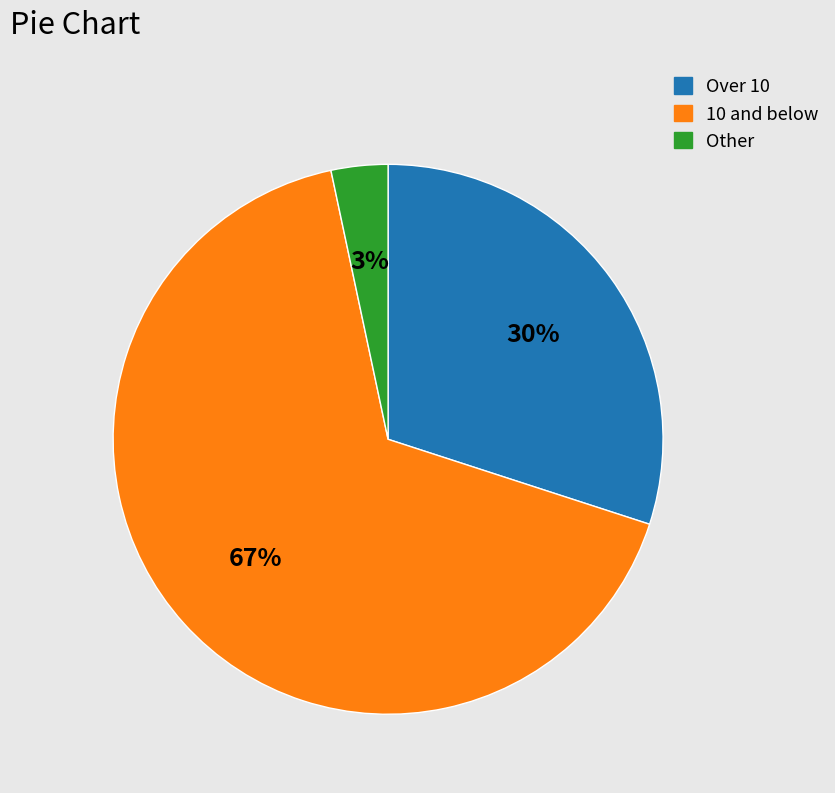

Does any single category account for the majority?

Yes